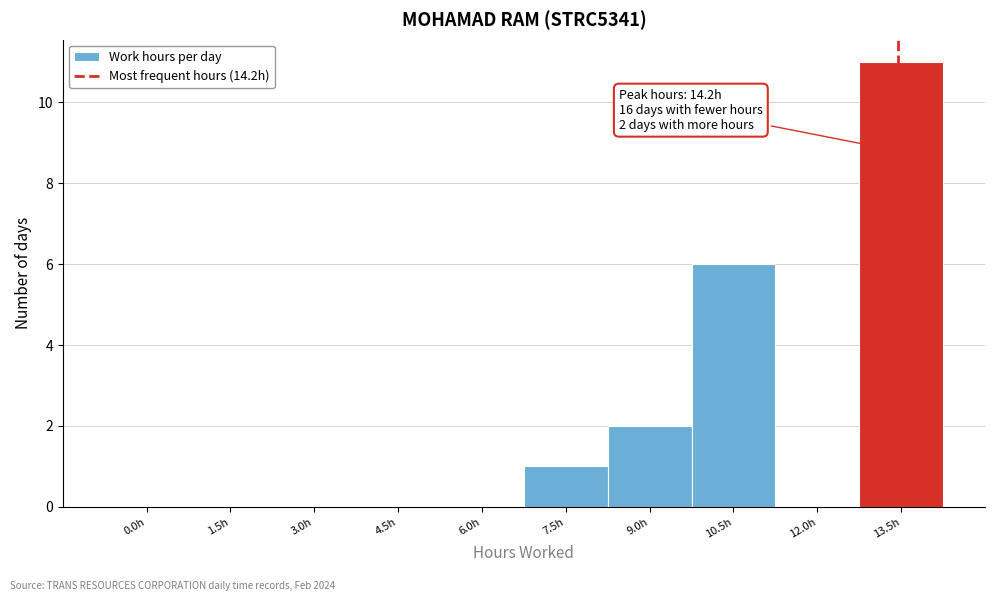

Reading left to right, what are all the values shown in this chart?

0.0h=0	1.5h=0	3.0h=0	4.5h=0	6.0h=0	7.5h=1	9.0h=2	10.5h=6	12.0h=0	13.5h=11